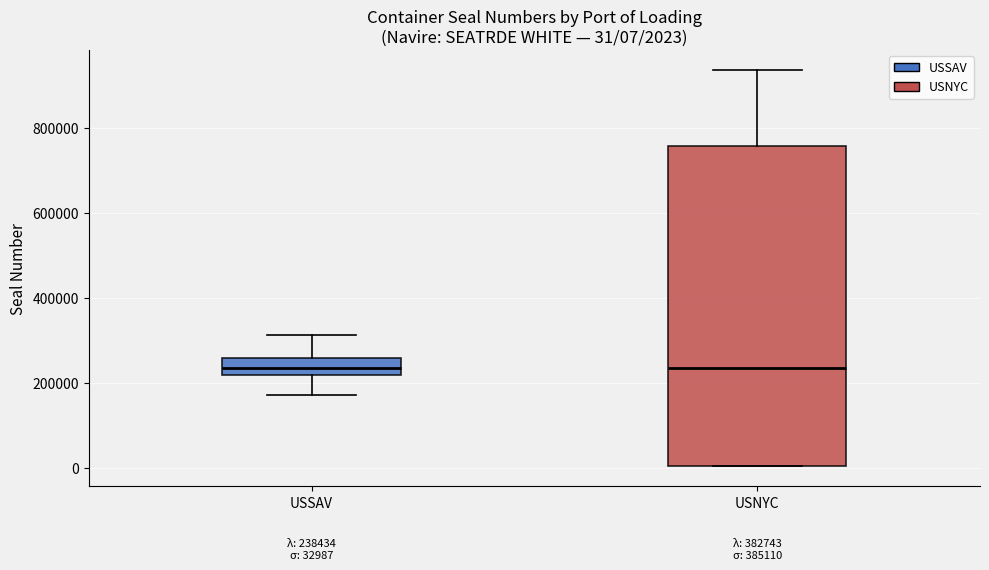

Which box is the tallest, from its lower edge to its upper edge?

USNYC